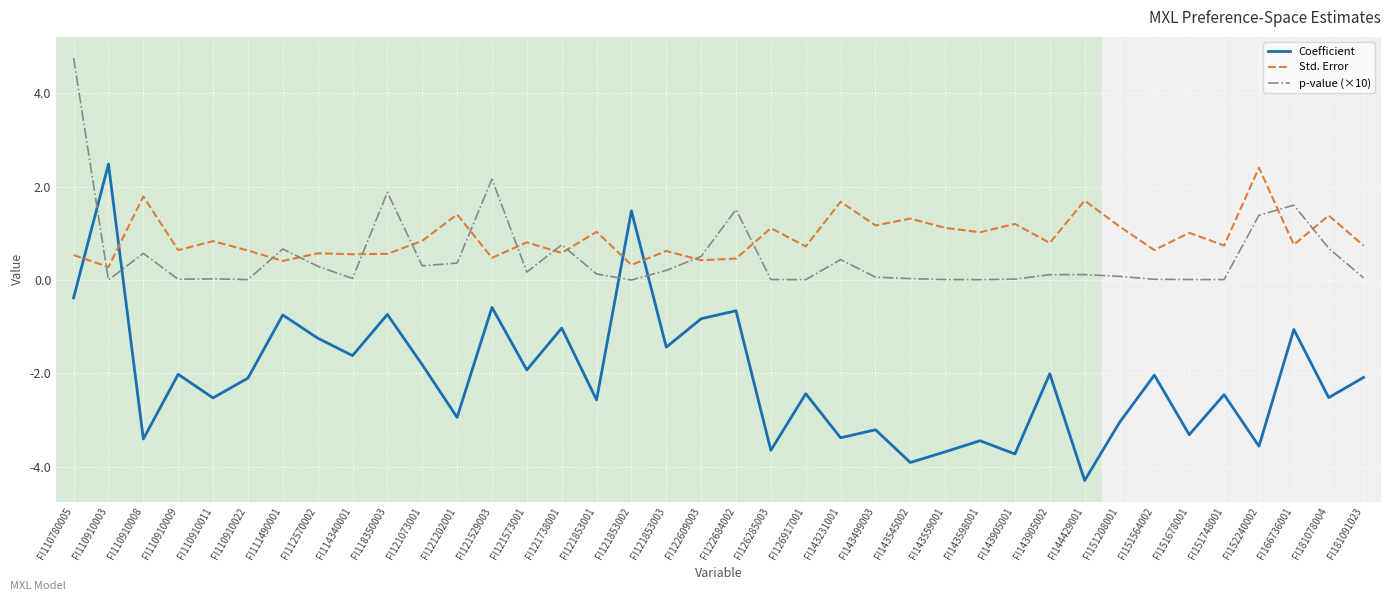

How many lines are shown in the chart?

3